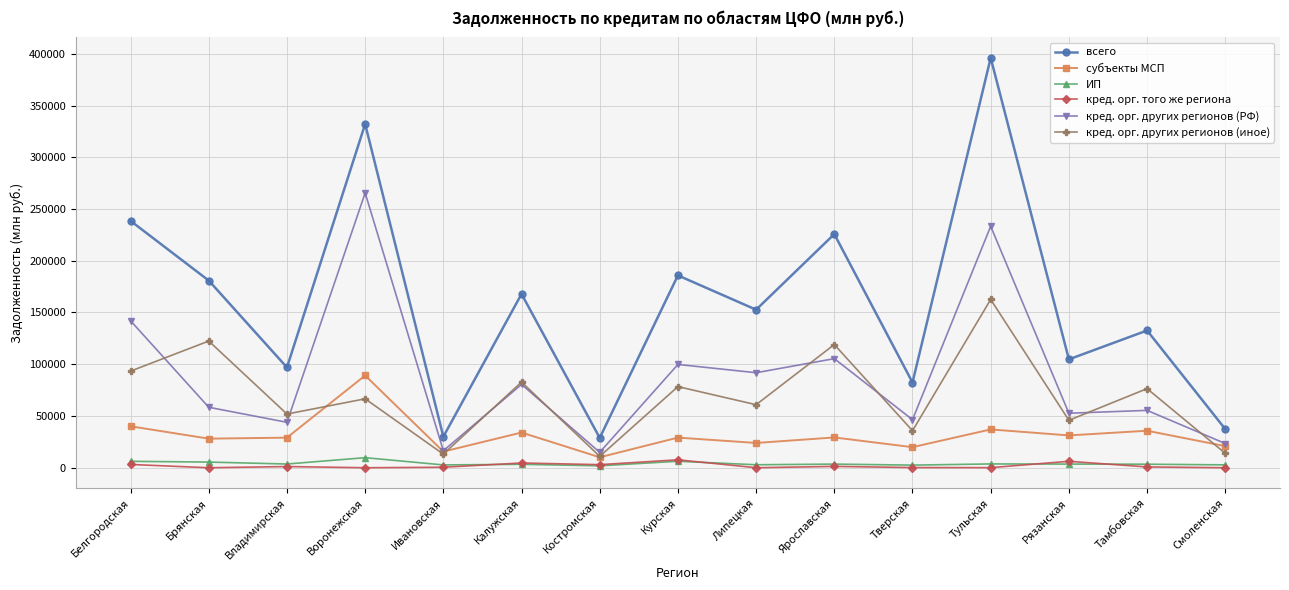

Count the number of data series in this chart.

6